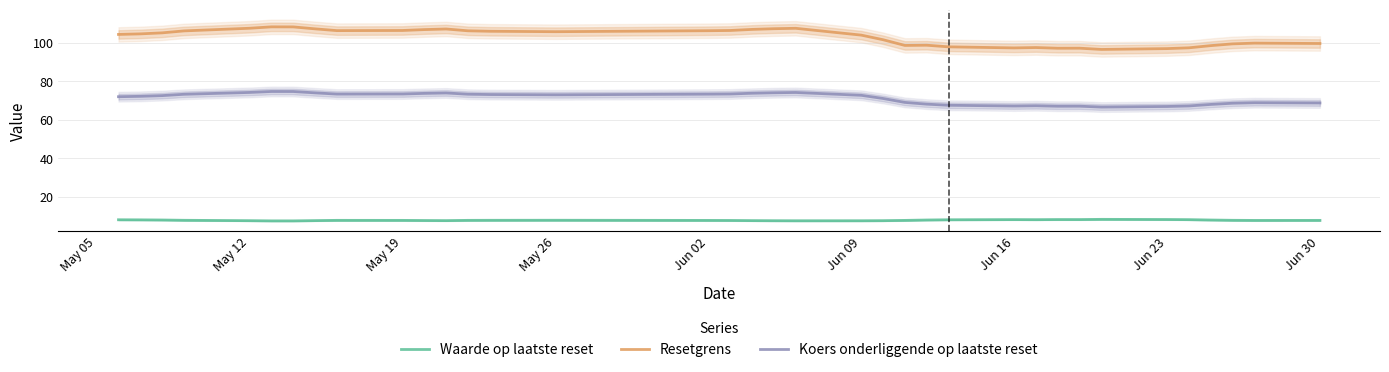

What is the difference between the maximum and minimum values in the Waarde op laatste reset series?

0.8